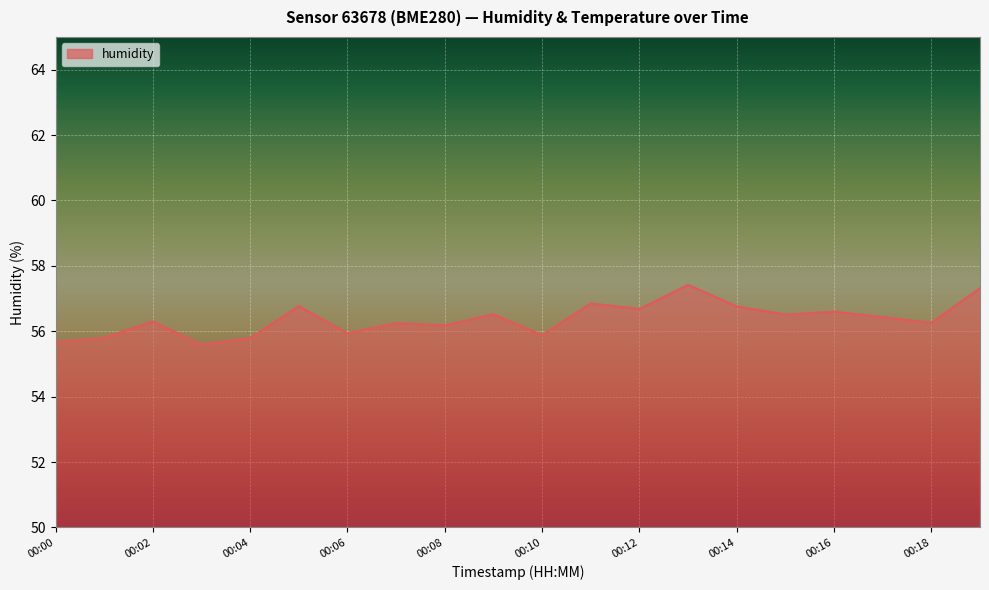

What is the maximum value shown in the chart?

57.4